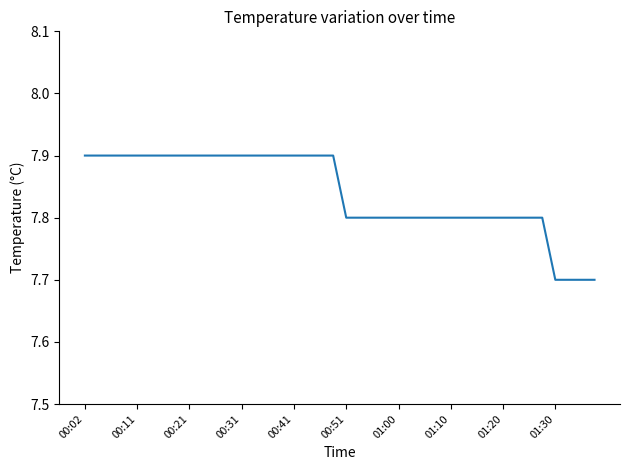

What is the average value?

7.8